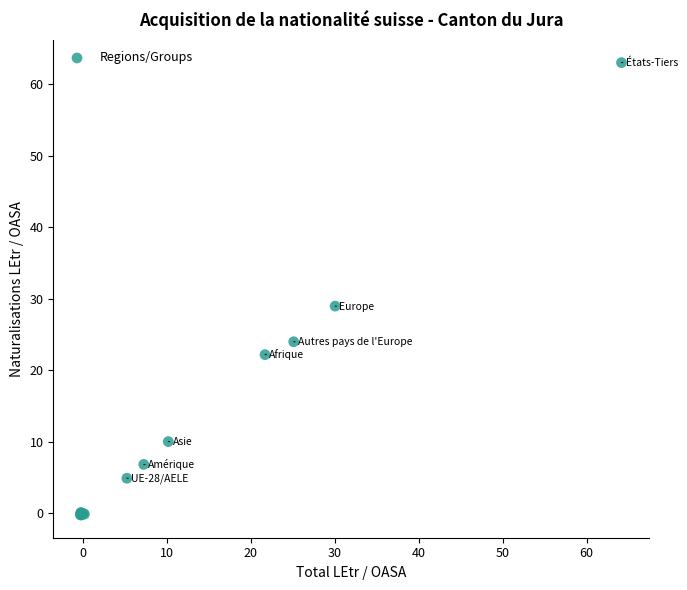

What Y value in the scatter plot is closest to 31?

29.0